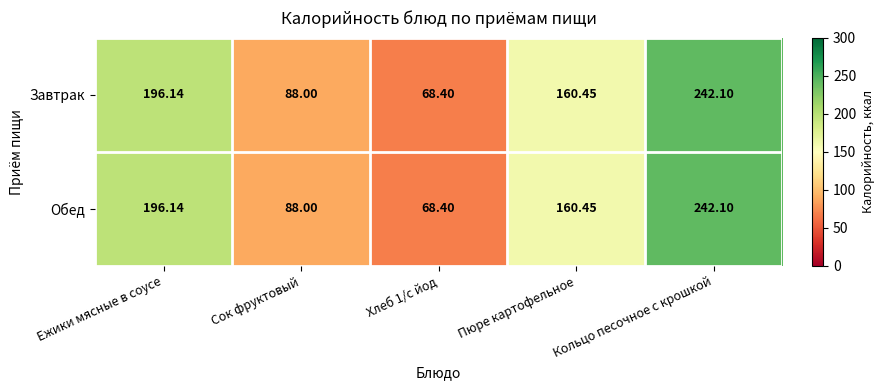

Which category has the highest value across all series?

Кольцо песочное с крошкой